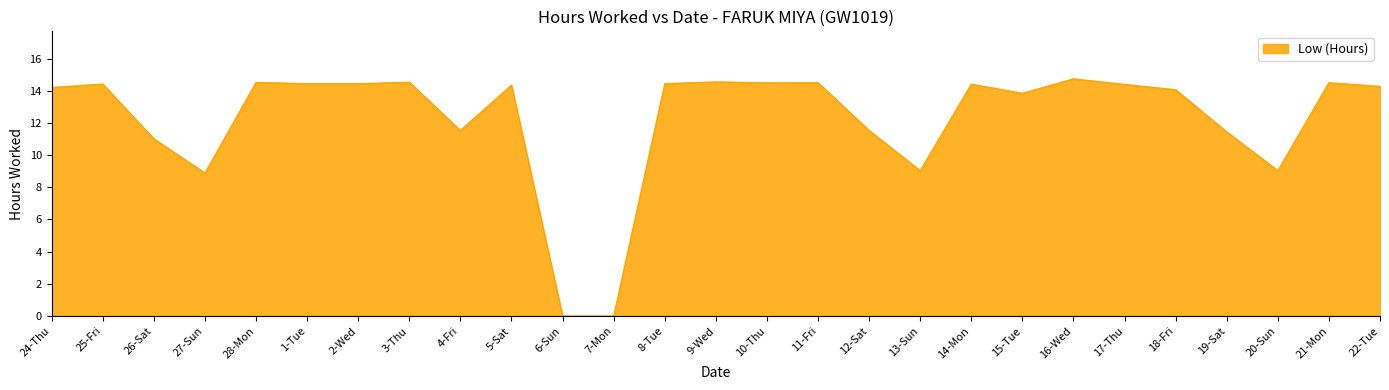

Which category has the highest value across all series?

16-Wed